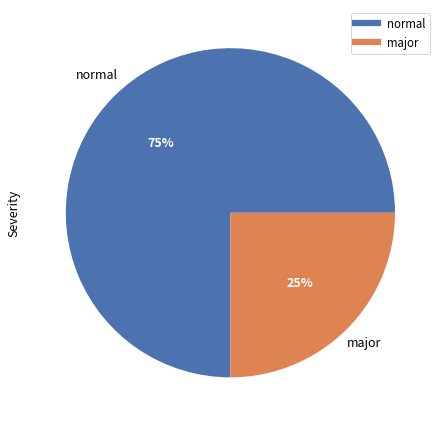

Count the number of slices in the pie.

2